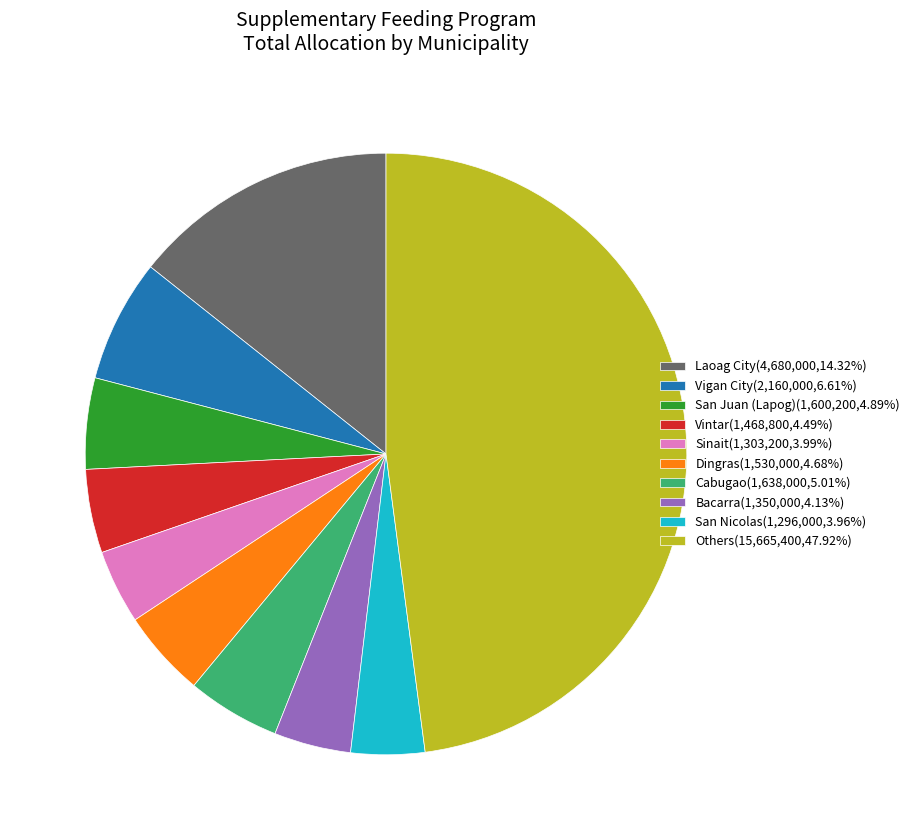

Is there any slice that represents more than half of the pie?

No